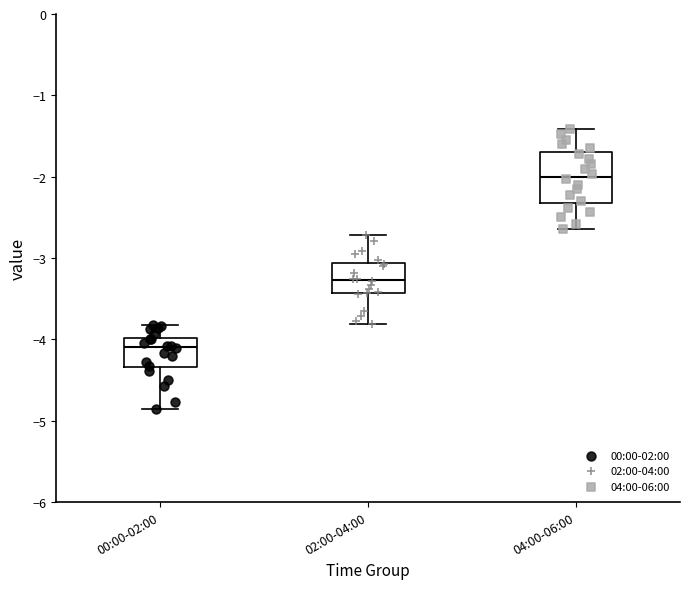

Which box has the lowest median line?

00:00-02:00